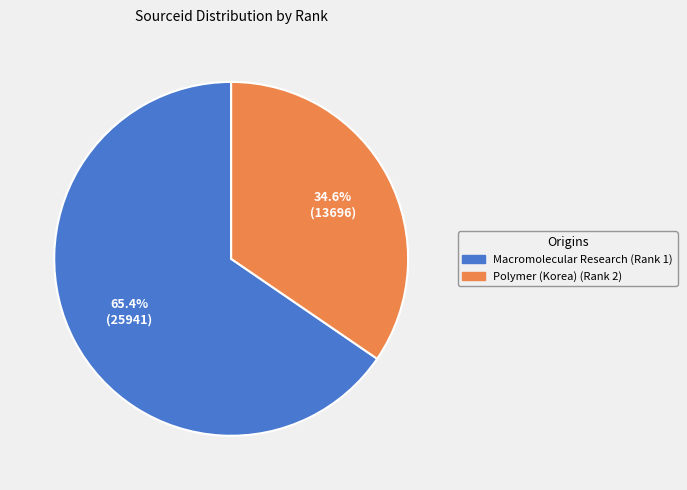

How many slices are in this pie chart?

2